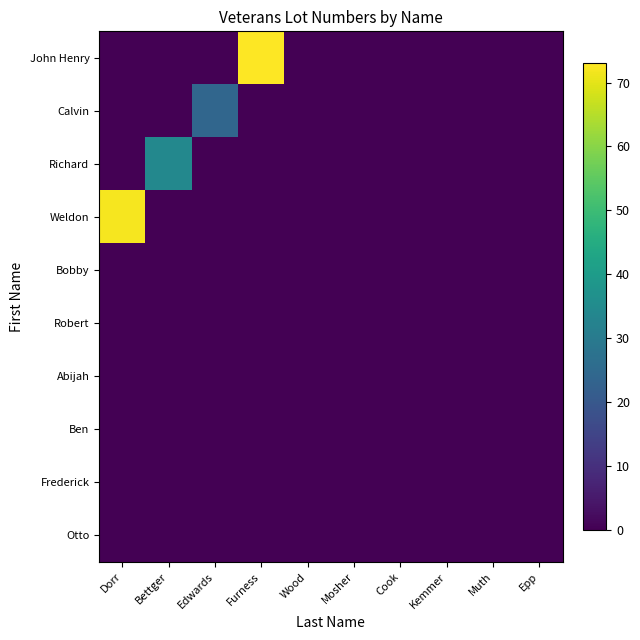

Reading right to left, extract all data points from this chart.

John Henry: Epp=0	Muth=0	Kemmer=0	Cook=0	Mosher=0	Wood=0	Furness=73	Edwards=0	Bettger=0	Dorr=0
Calvin: Epp=0	Muth=0	Kemmer=0	Cook=0	Mosher=0	Wood=0	Furness=0	Edwards=24	Bettger=0	Dorr=0
Richard: Epp=0	Muth=0	Kemmer=0	Cook=0	Mosher=0	Wood=0	Furness=0	Edwards=0	Bettger=34	Dorr=0
Weldon: Epp=0	Muth=0	Kemmer=0	Cook=0	Mosher=0	Wood=0	Furness=0	Edwards=0	Bettger=0	Dorr=72
Bobby: Epp=0	Muth=0	Kemmer=0	Cook=0	Mosher=0	Wood=0	Furness=0	Edwards=0	Bettger=0	Dorr=0
Robert: Epp=0	Muth=0	Kemmer=0	Cook=0	Mosher=0	Wood=0	Furness=0	Edwards=0	Bettger=0	Dorr=0
Abijah: Epp=0	Muth=0	Kemmer=0	Cook=0	Mosher=0	Wood=0	Furness=0	Edwards=0	Bettger=0	Dorr=0
Ben: Epp=0	Muth=0	Kemmer=0	Cook=0	Mosher=0	Wood=0	Furness=0	Edwards=0	Bettger=0	Dorr=0
Frederick: Epp=0	Muth=0	Kemmer=0	Cook=0	Mosher=0	Wood=0	Furness=0	Edwards=0	Bettger=0	Dorr=0
Otto: Epp=0	Muth=0	Kemmer=0	Cook=0	Mosher=0	Wood=0	Furness=0	Edwards=0	Bettger=0	Dorr=0